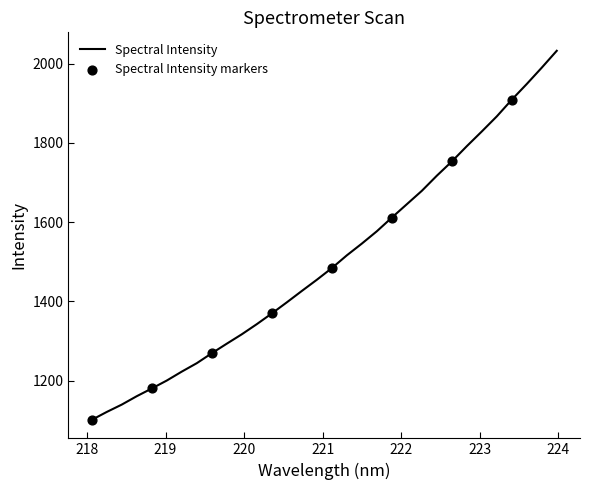

What is the greatest value displayed?

2032.6